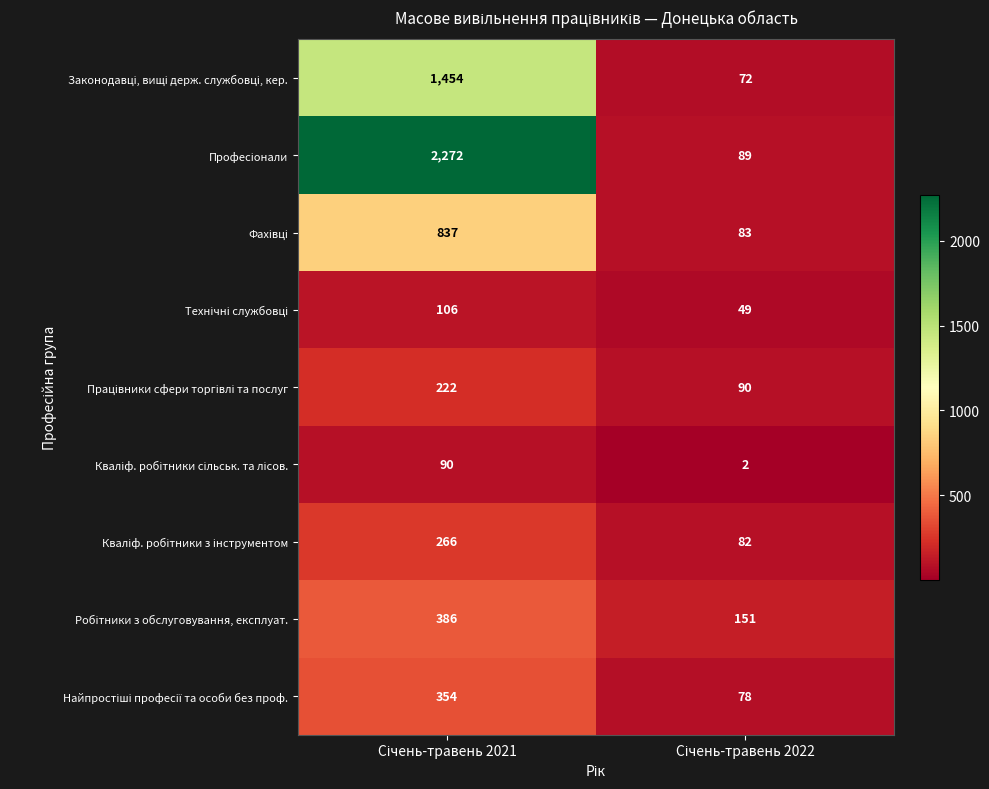

What is the greatest value displayed?

2272